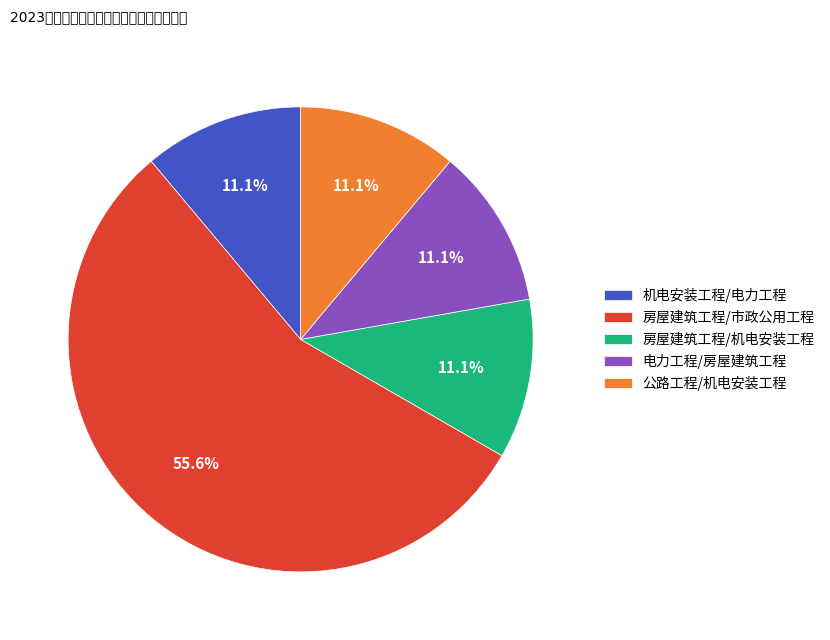

To the nearest percent, what is the average slice percentage?

20%